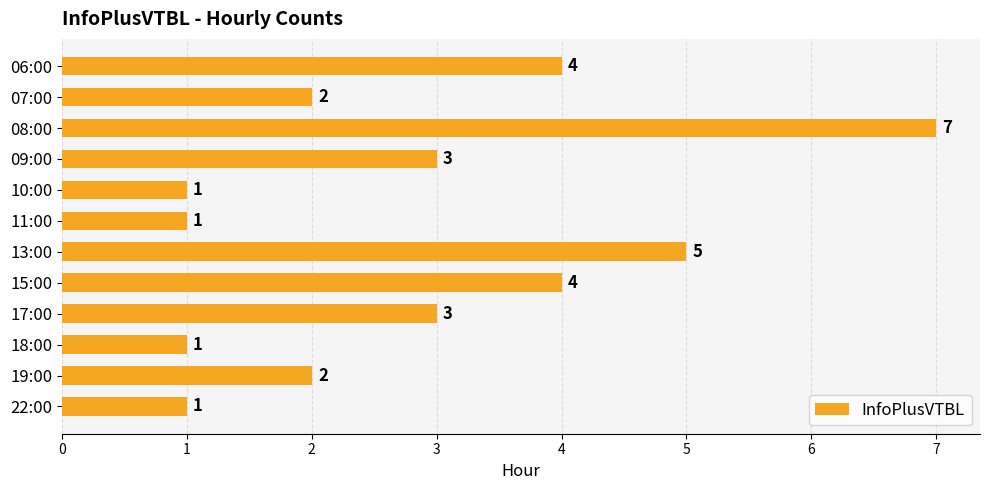

Is it true that the value at 08:00 is 7?

True